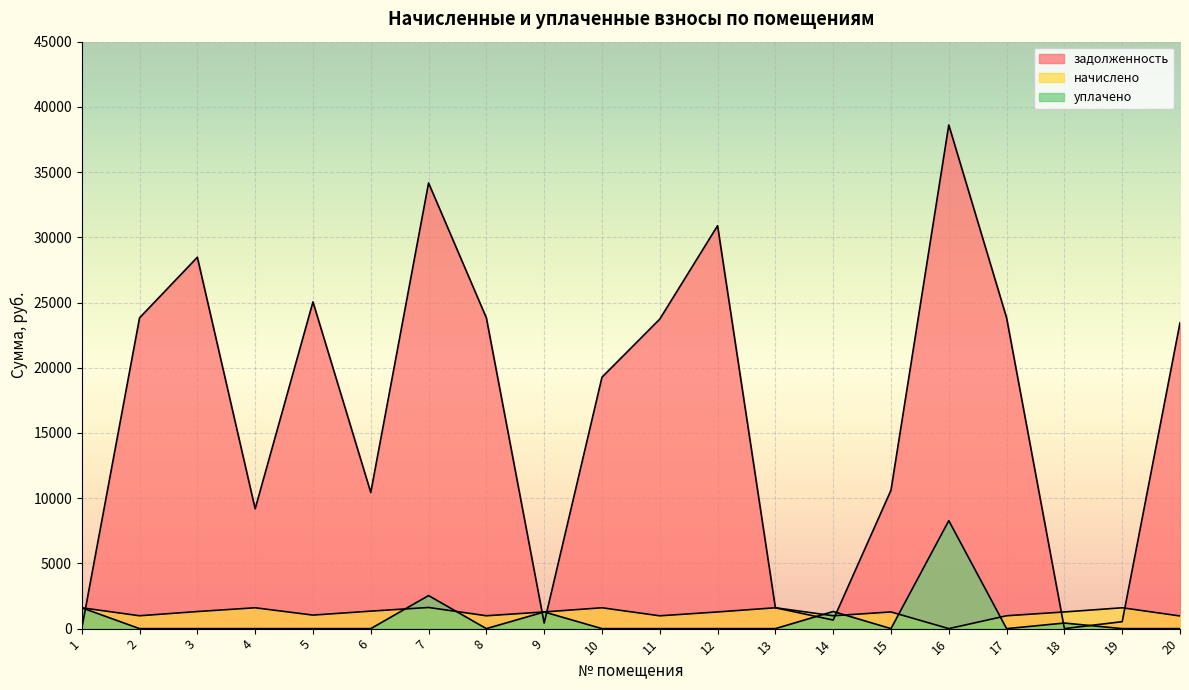

True or false: задолженность and уплачено cross at least once.

True